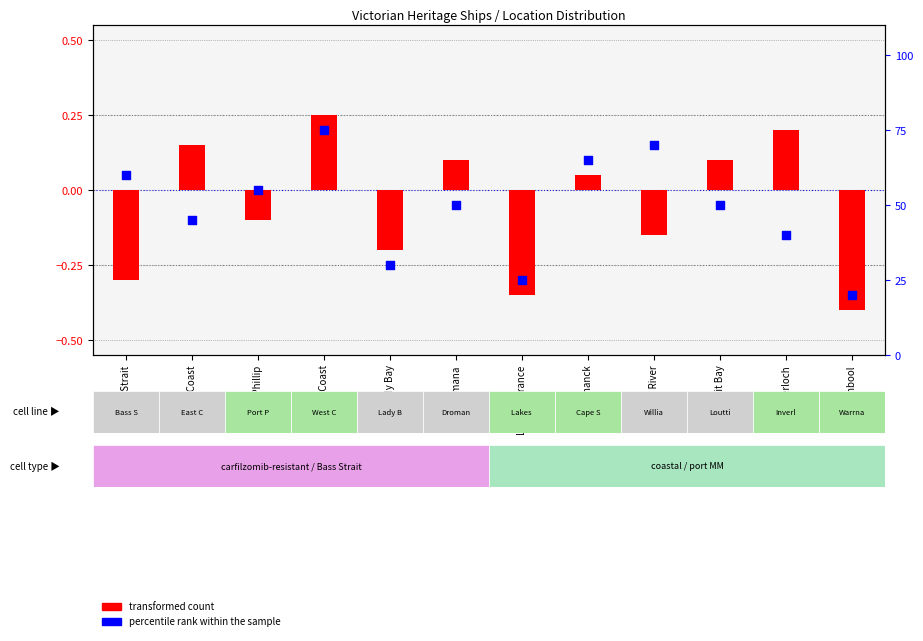

What are all the series names shown in the legend?

transformed count, percentile rank within the sample